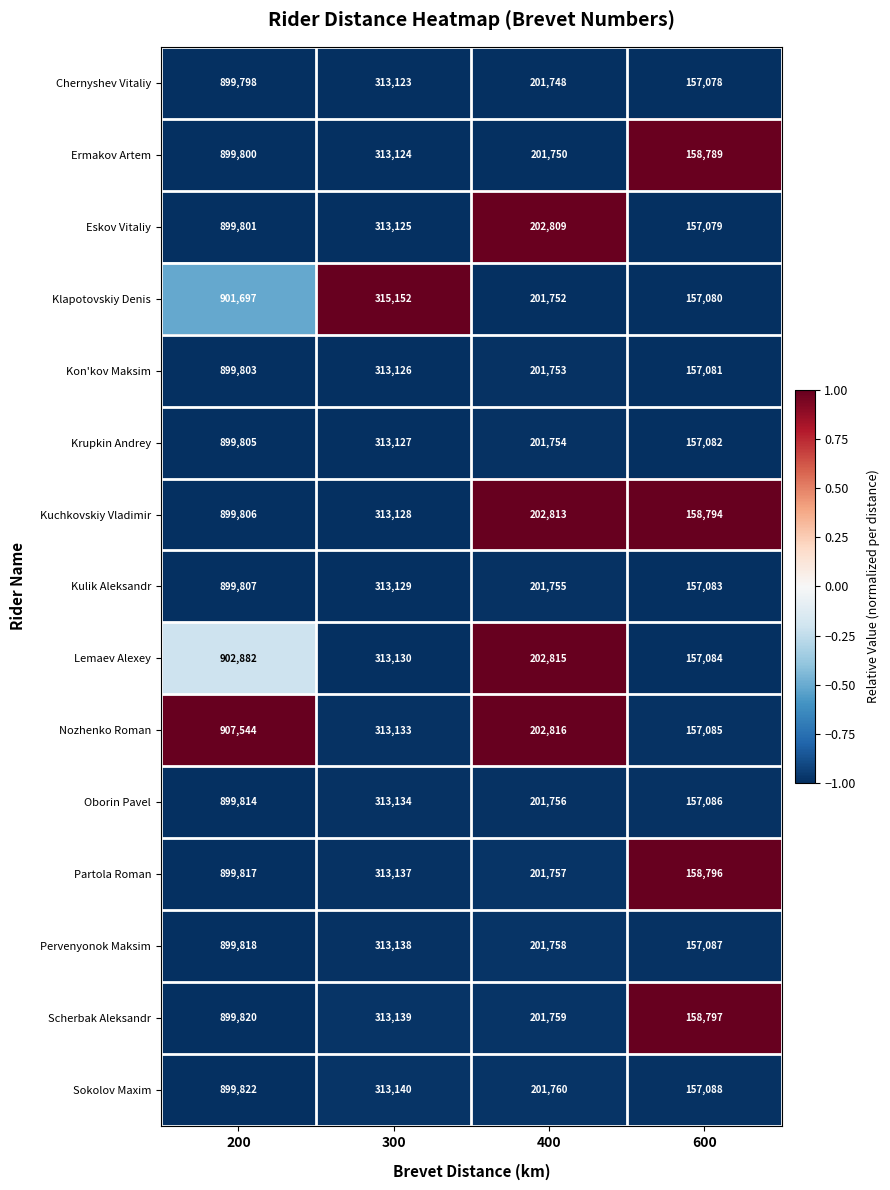

Is it true that Oborin Pavel equals 487942 at 300?

False